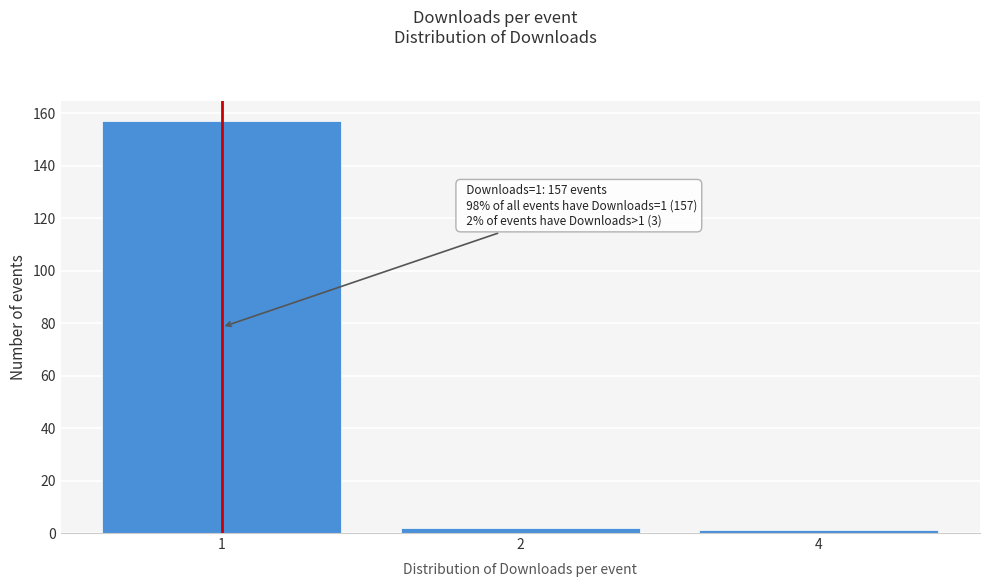

Reading left to right, extract all data points from this chart.

157	2	1